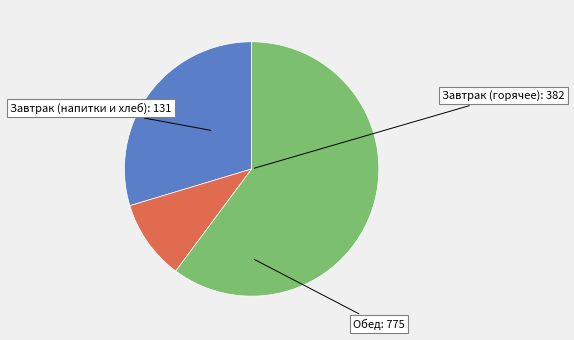

Between Обед and Завтрак (горячее), which is larger?

Обед